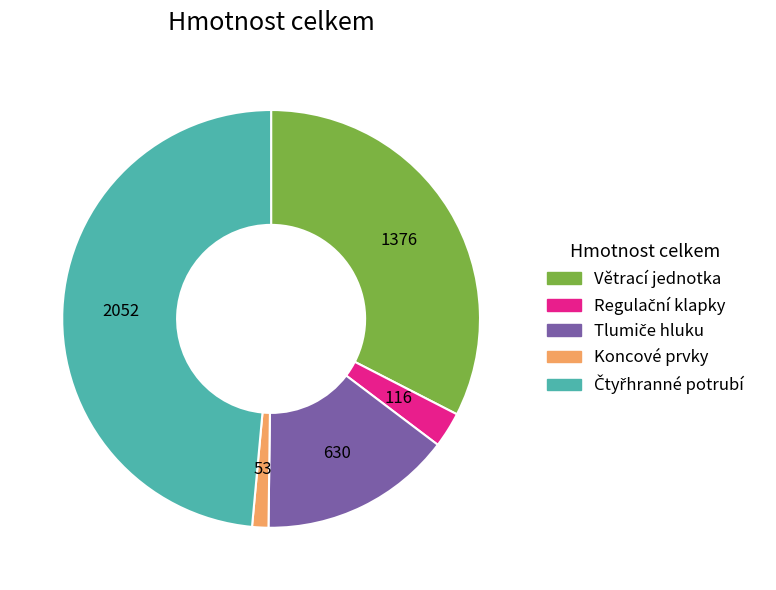

Is Větrací jednotka the majority of the pie?

No